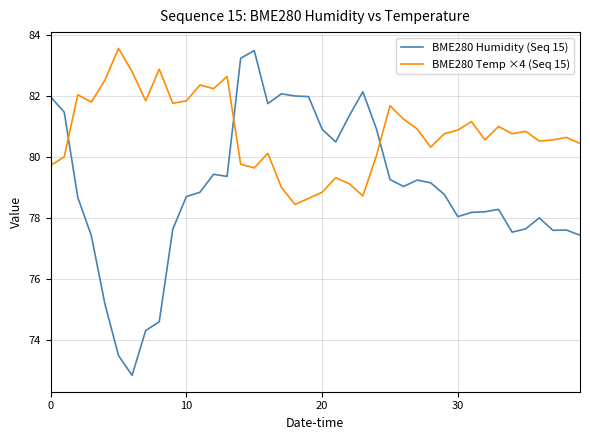

What are all the series names shown in the legend?

BME280 Humidity (Seq 15), BME280 Temp ×4 (Seq 15)